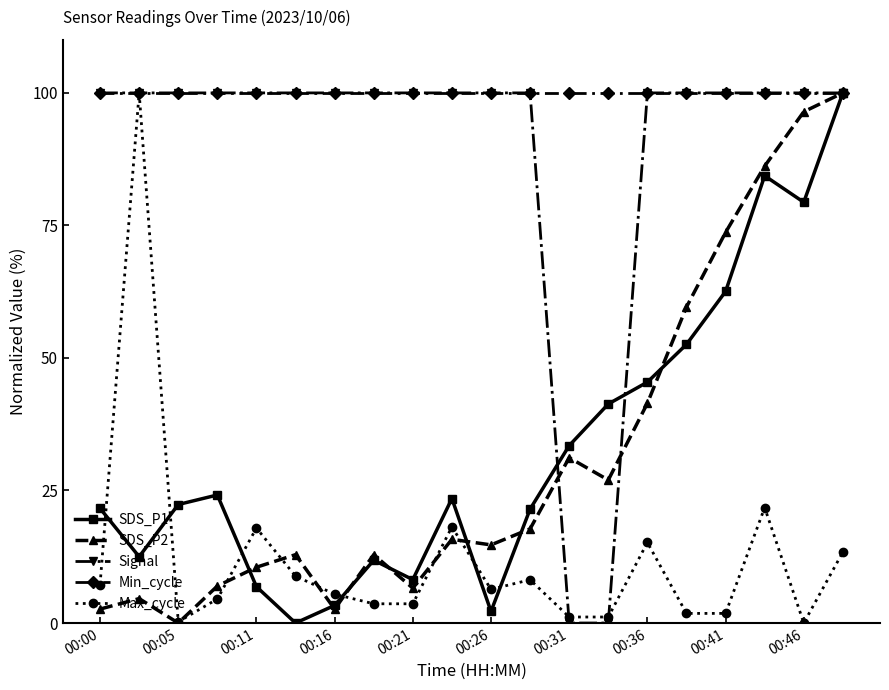

True or false: Max_cycle has more than 2 interior local peaks.

True